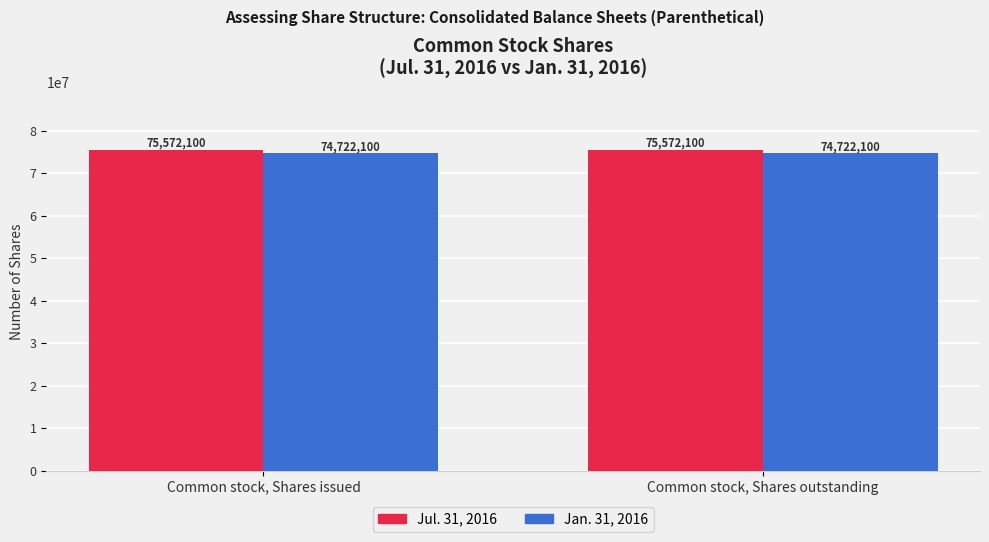

True or false: Jul. 31, 2016 has a value of 75572100 at Common stock, Shares issued.

True